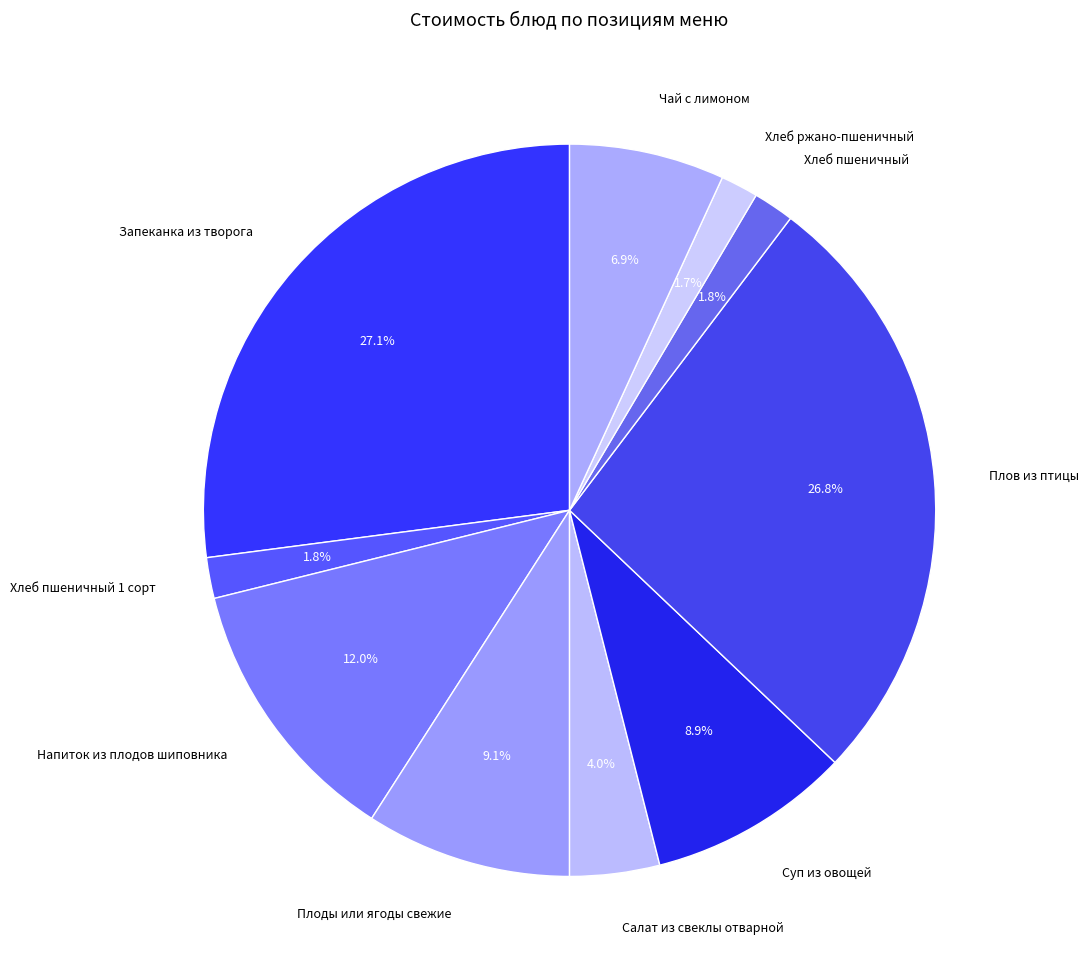

To the nearest percent, what percentage of the pie is Салат из свеклы отварной?

4%